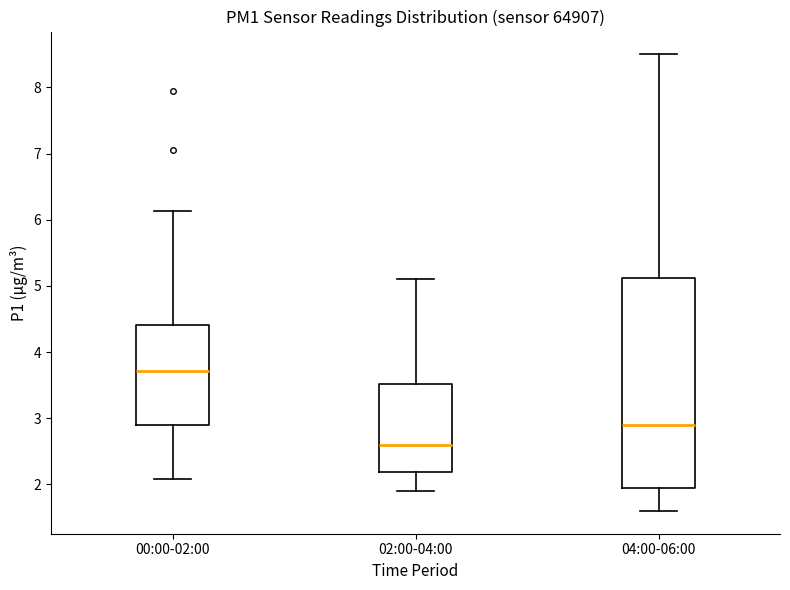

Which box has the highest median line?

00:00-02:00